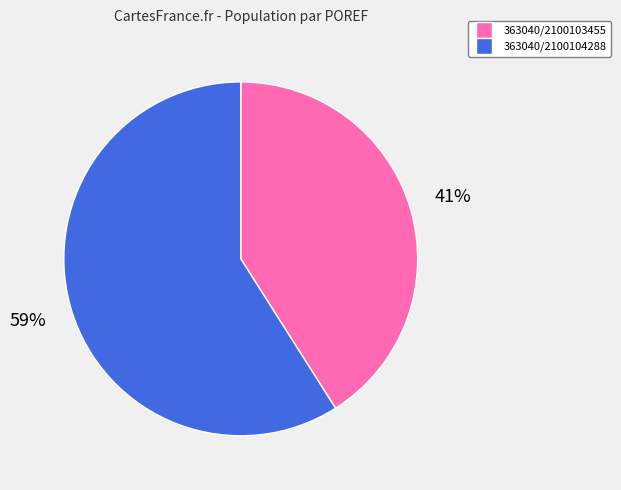

Do 363040/2100103455 and 363040/2100104288 together represent more than half of the pie?

Yes